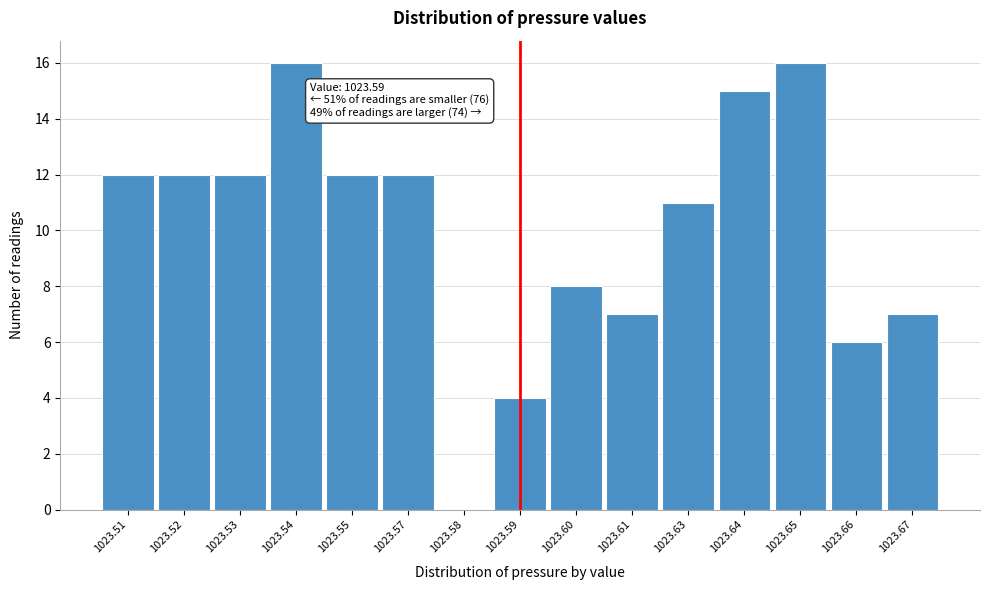

Reading right to left, transcribe all the data shown in this chart.

1023.67=7	1023.66=6	1023.65=16	1023.64=15	1023.63=11	1023.61=7	1023.60=8	1023.59=4	1023.58=0	1023.57=12	1023.55=12	1023.54=16	1023.53=12	1023.52=12	1023.51=12